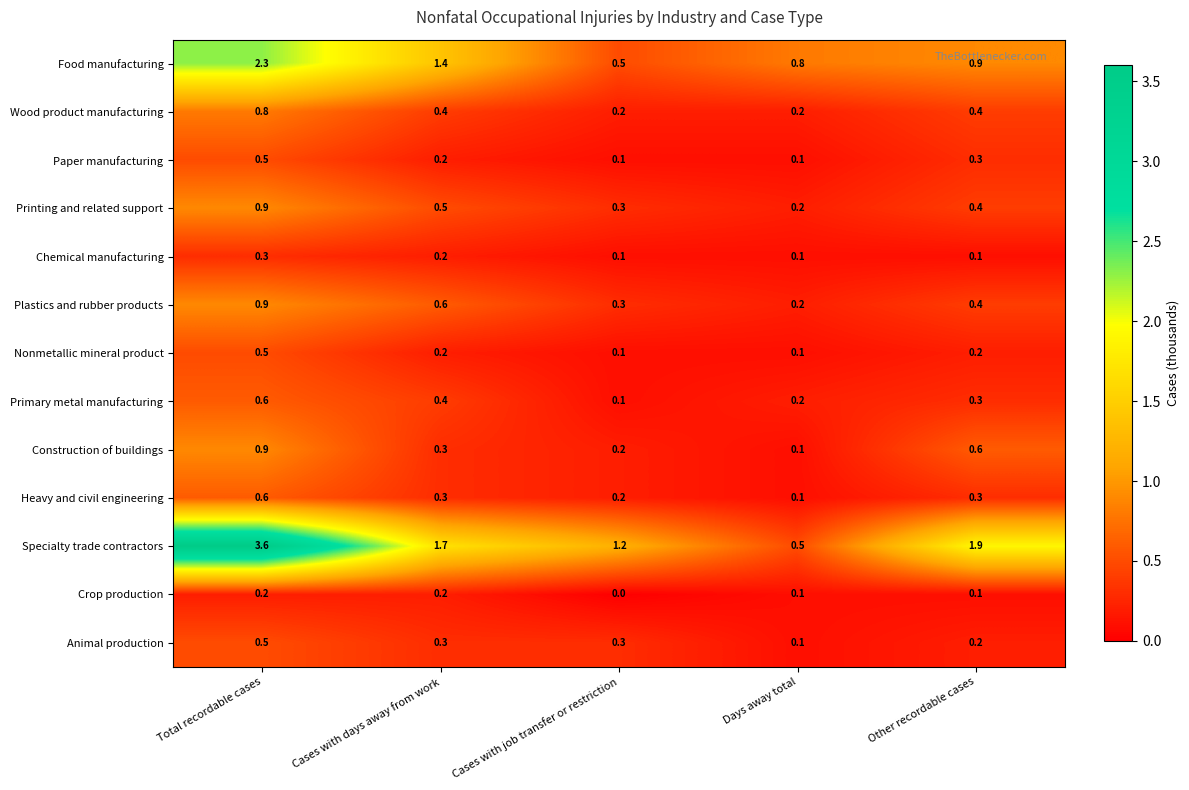

What is the sum of all Heavy and civil engineering values?

1.5